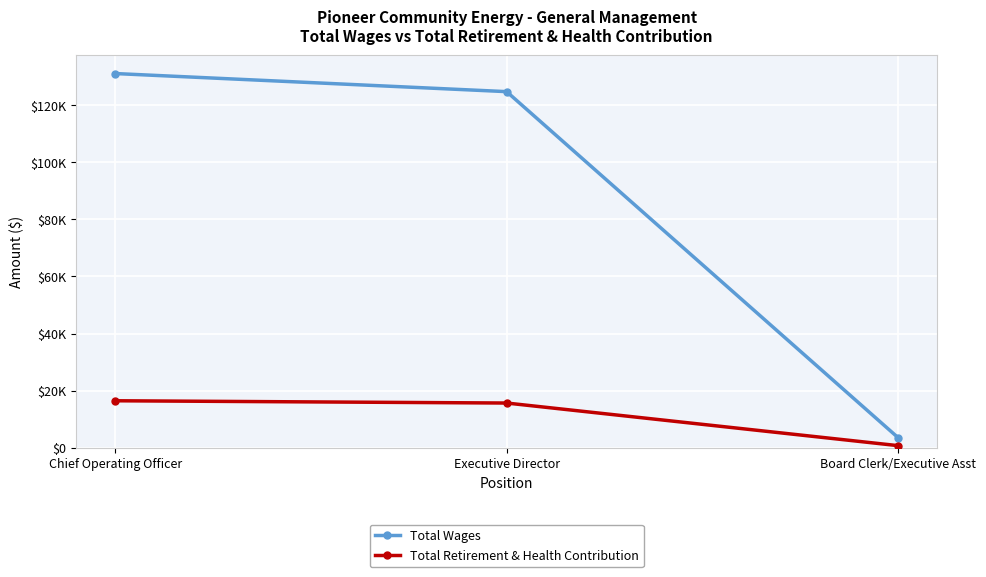

The value of Total Retirement & Health Contribution at Chief Operating Officer is 7225. True or false?

False